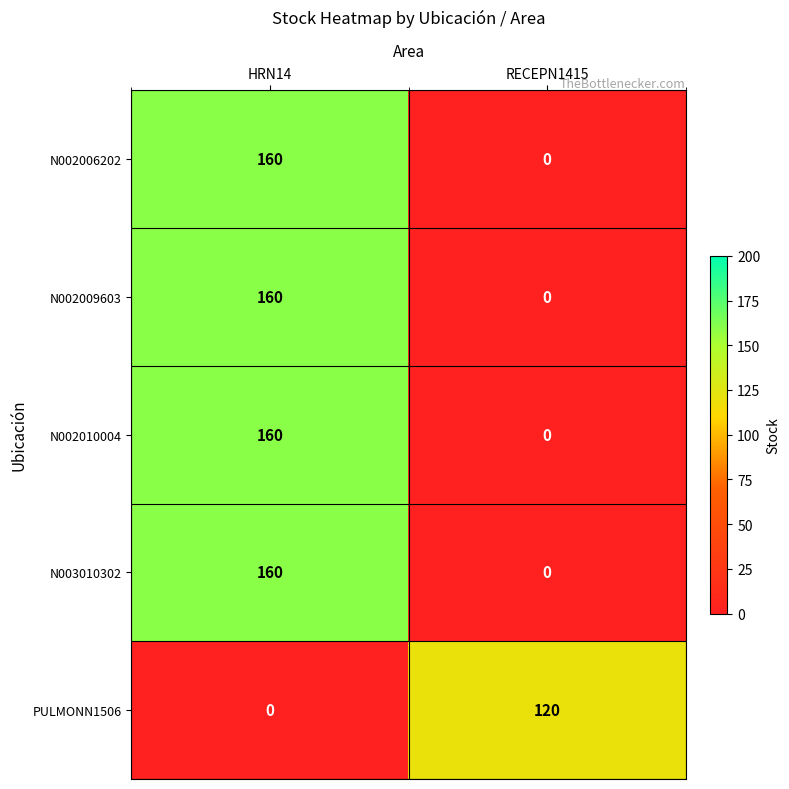

List the labels in order of N003010302 value, smallest first.

RECEPN1415, HRN14